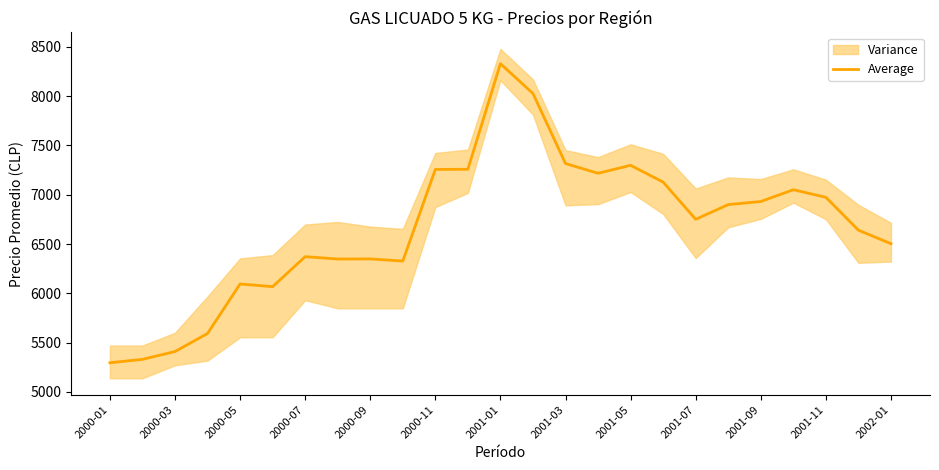

How many values are below 6751?

12